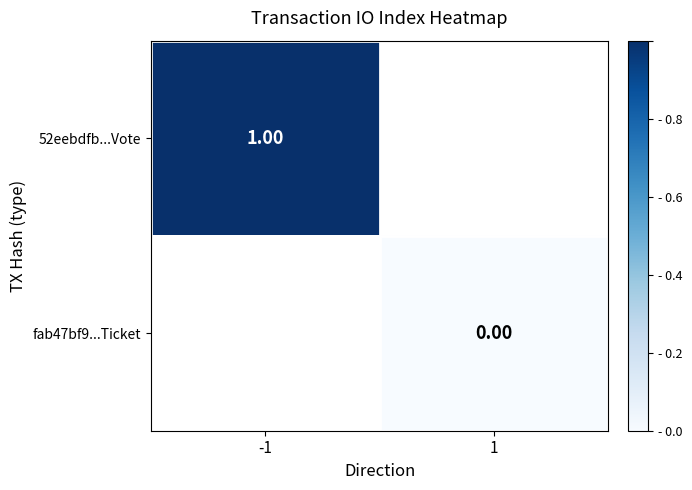

Is the value of fab47bf9...Ticket at 1 greater than the value of 52eebdfb...Vote at -1?

No